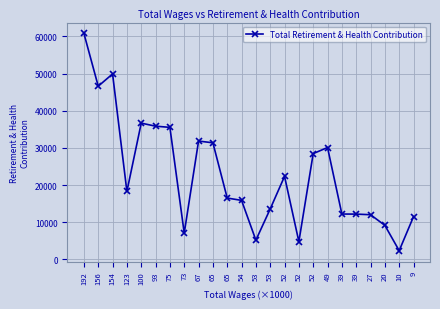

What is the value of the 22nd point from the left?

9160